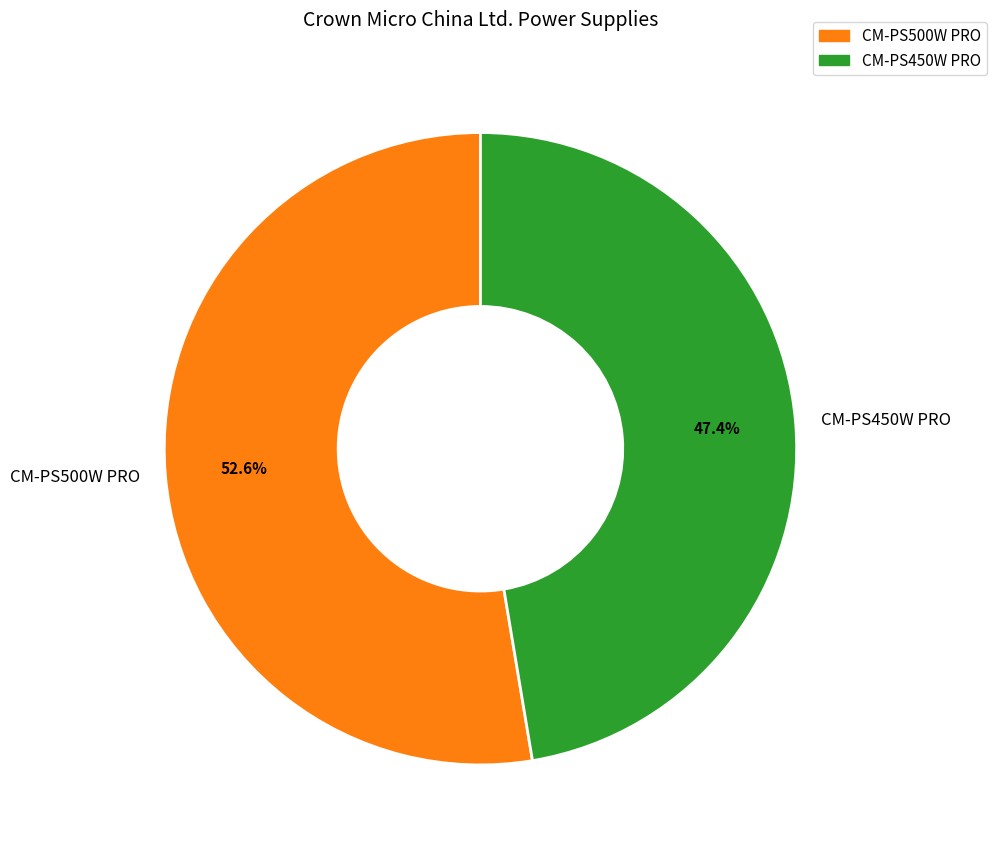

What is the majority slice?

CM-PS500W PRO